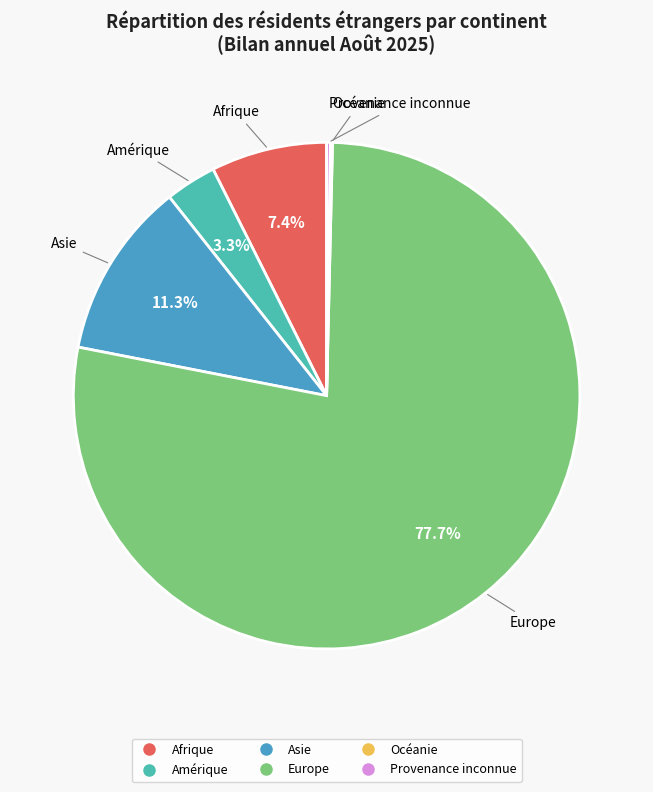

The Asie slice represents 11% of the pie. True or false?

True